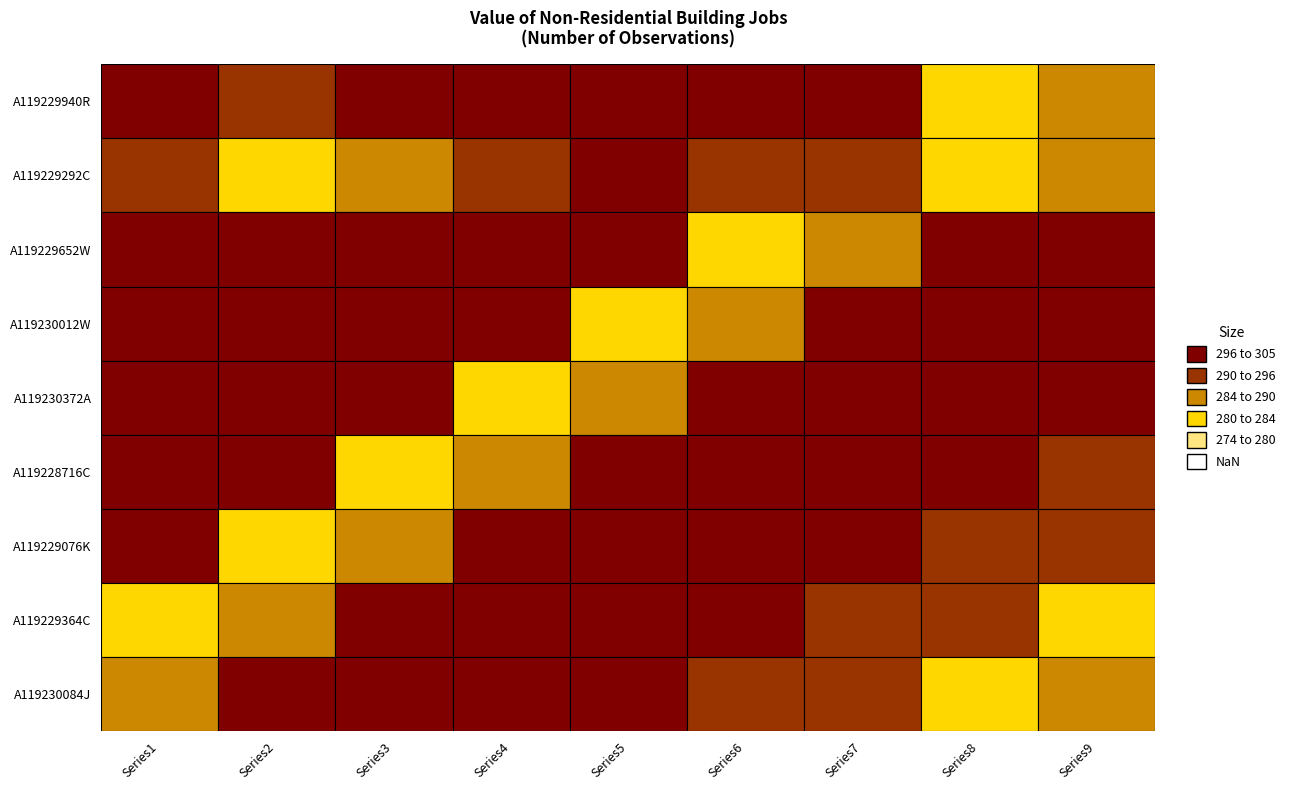

The value of A119229076K at 7 is 469. True or false?

False